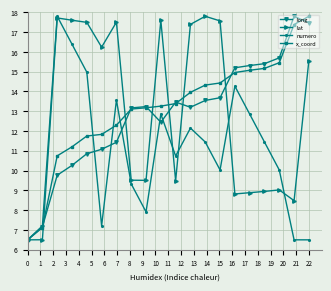

In numero, how many points are higher than both neighbors (excluding endpoints)?

5